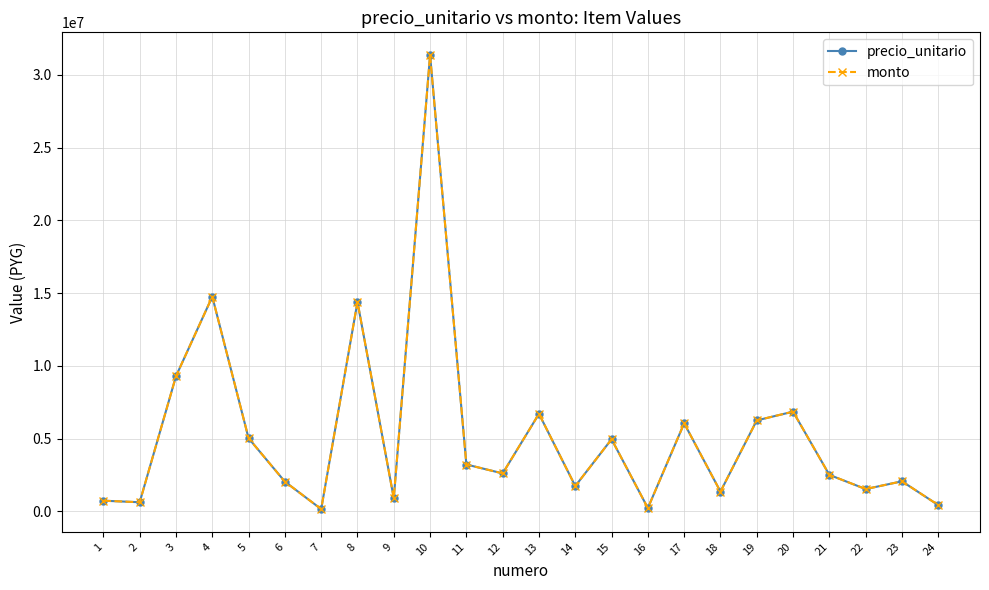

True or false: precio_unitario has more than 2 interior local peaks.

True